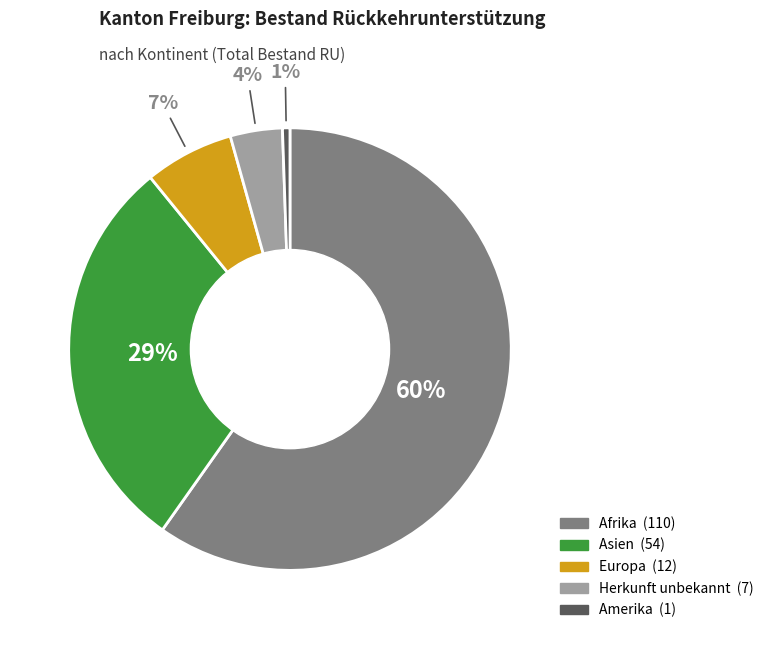

What is the largest slice in the pie chart?

Afrika